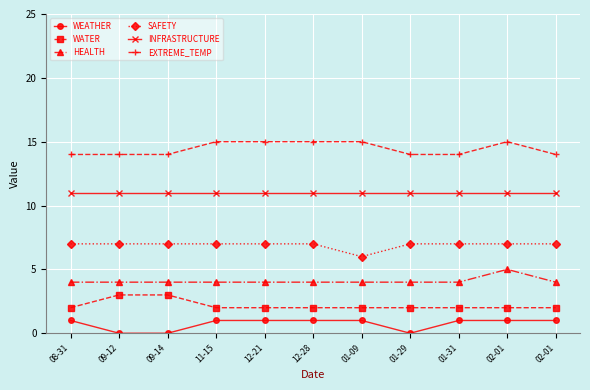

How many lines are shown in the chart?

6